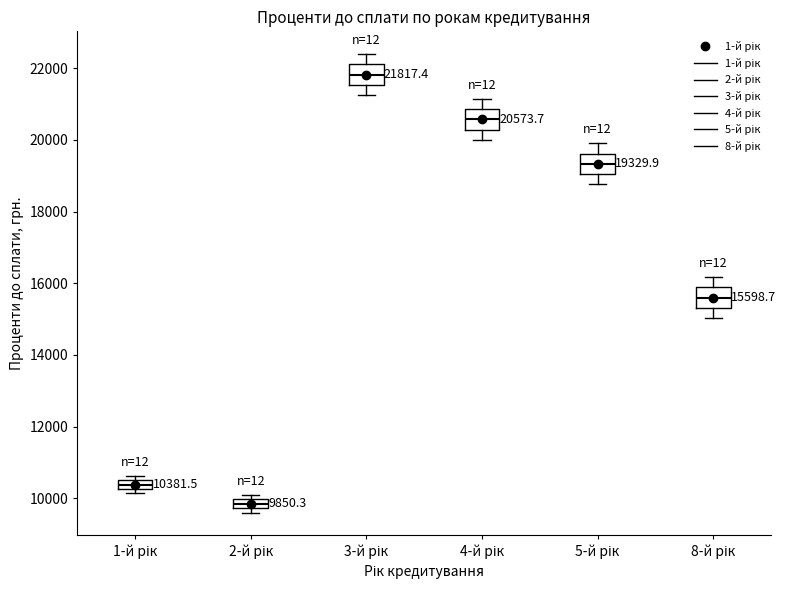

Which box has the highest median line?

3-й рік